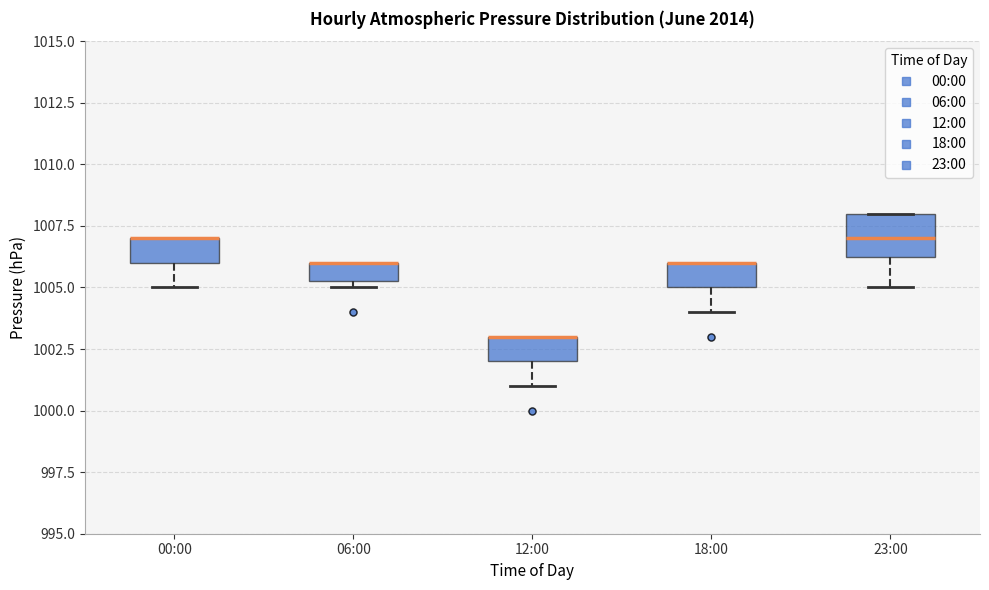

Where is the lower edge of the box for 23:00 on the y-axis? The values are not printed on the chart, so give them approximately, as read against the axis.

1006.5